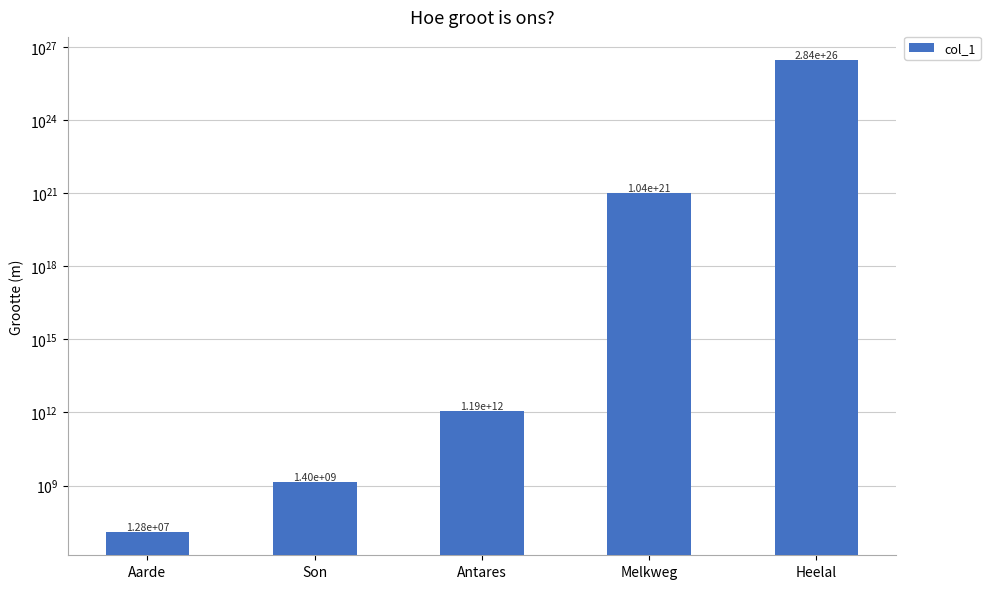

What is the label of the 5th bar from the right?

Aarde